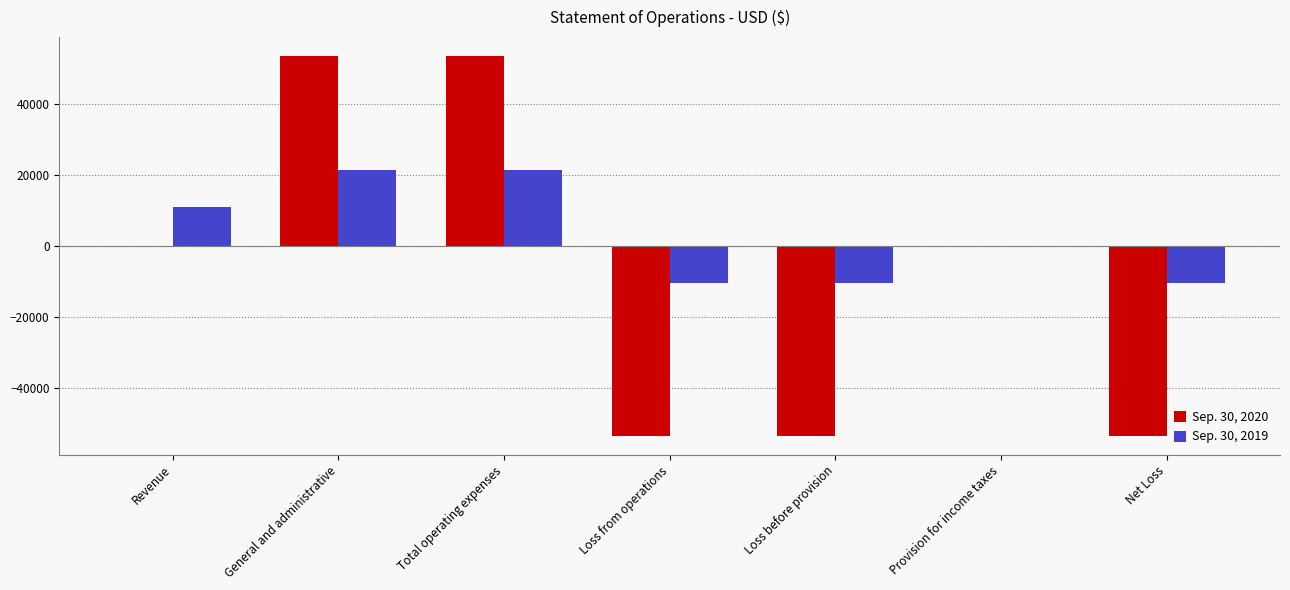

Is it true that Sep. 30, 2019 equals 21364 at Total operating expenses?

True